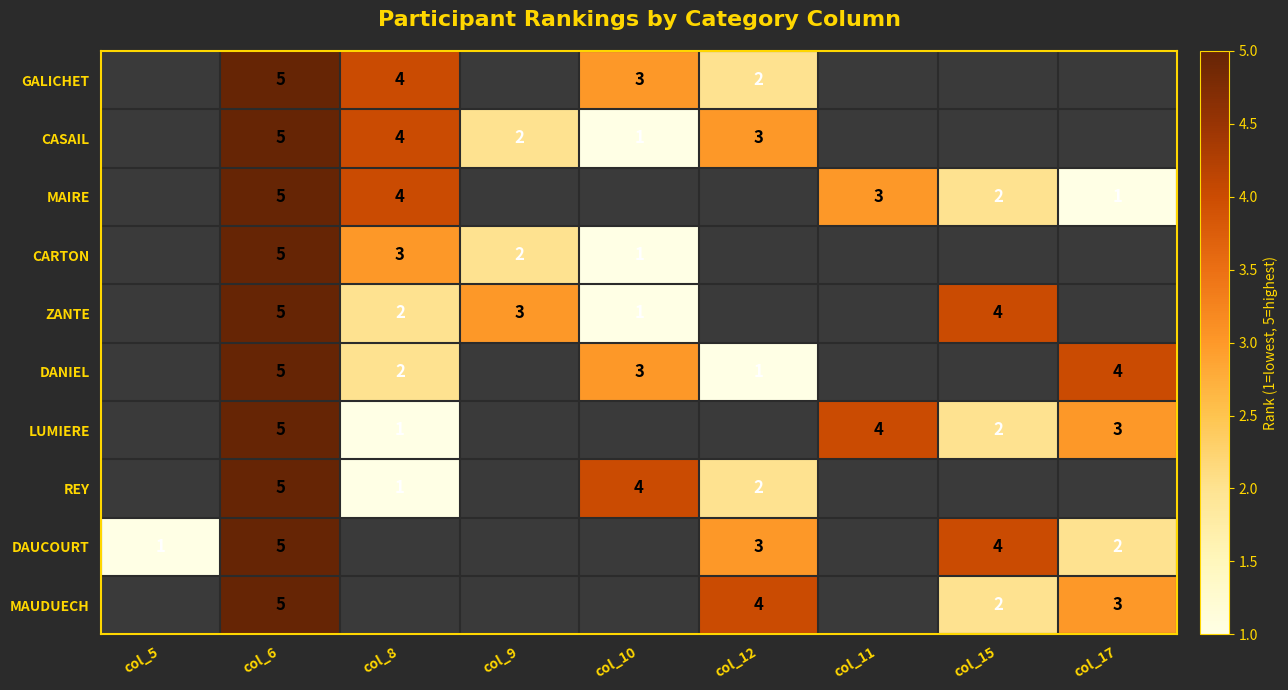

The value of DANIEL at col_6 is 5. True or false?

True